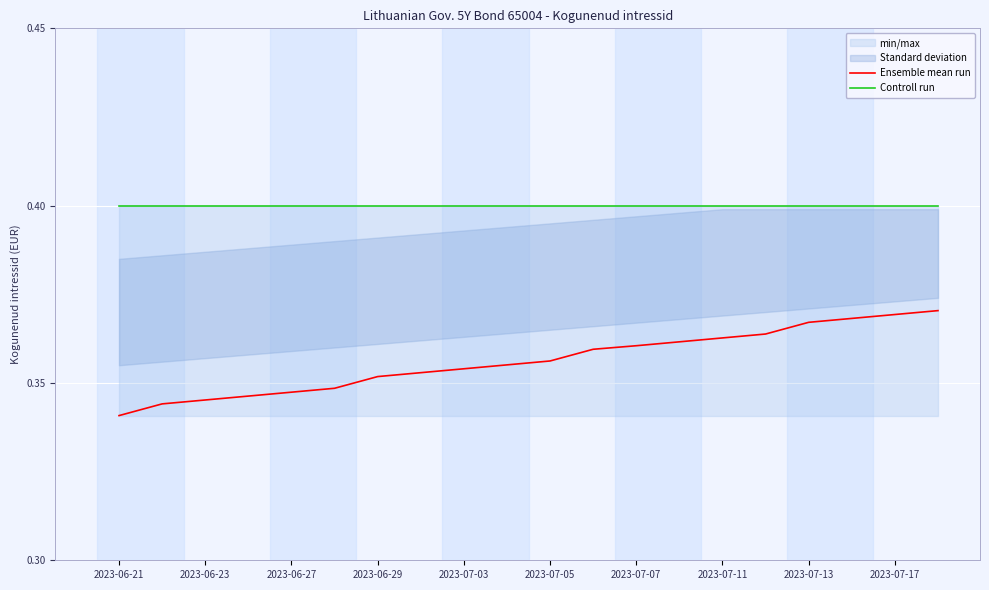

Is it true that Ensemble mean run equals 0.5 at 2023-06-27?

False